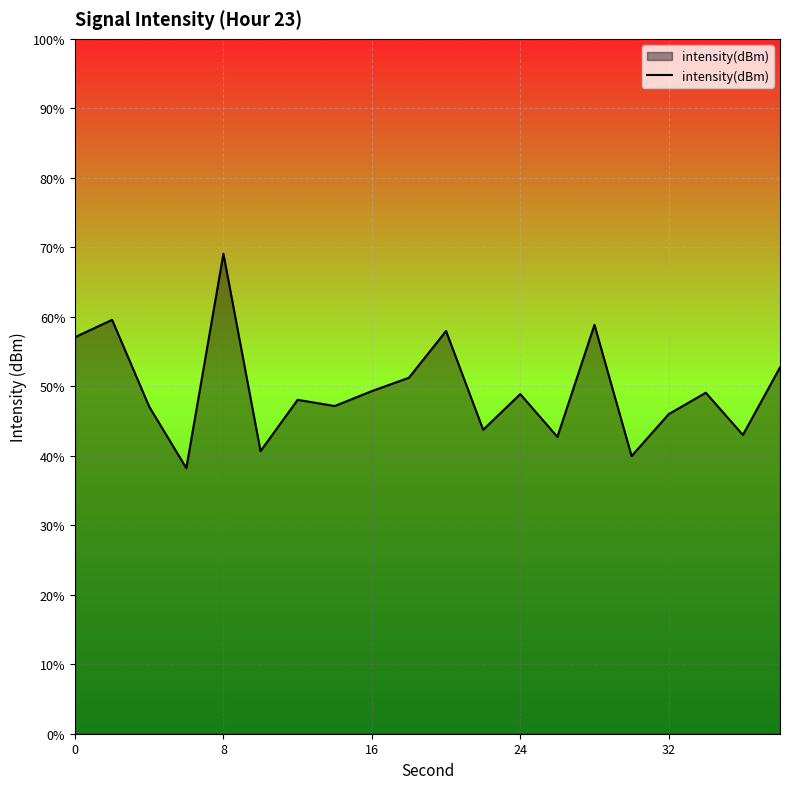

The chart shows a value of -222.5 at 7. True or false?

False